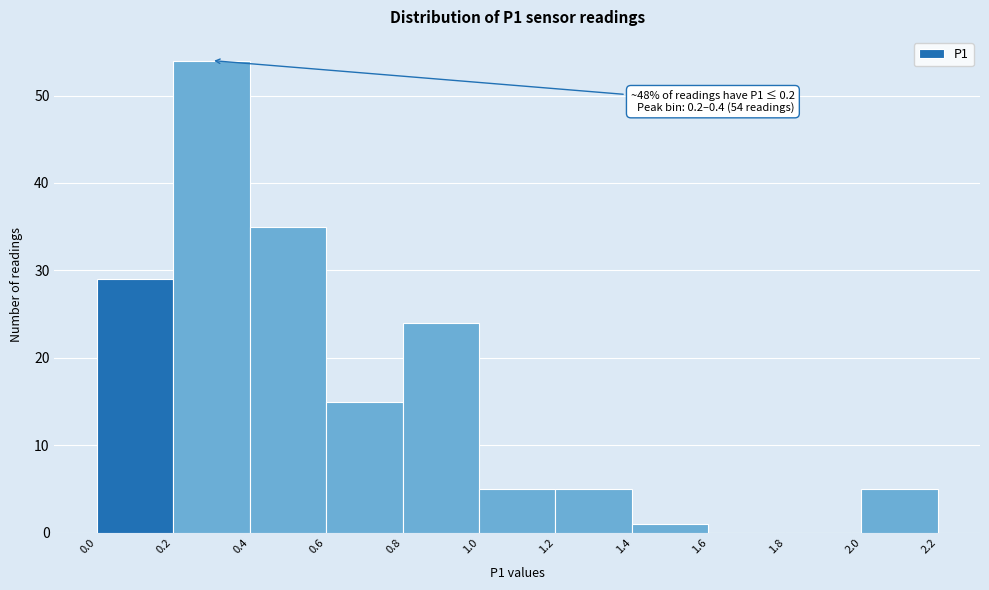

Over which range of the x-axis is the bar tallest?

0.2 to 0.4